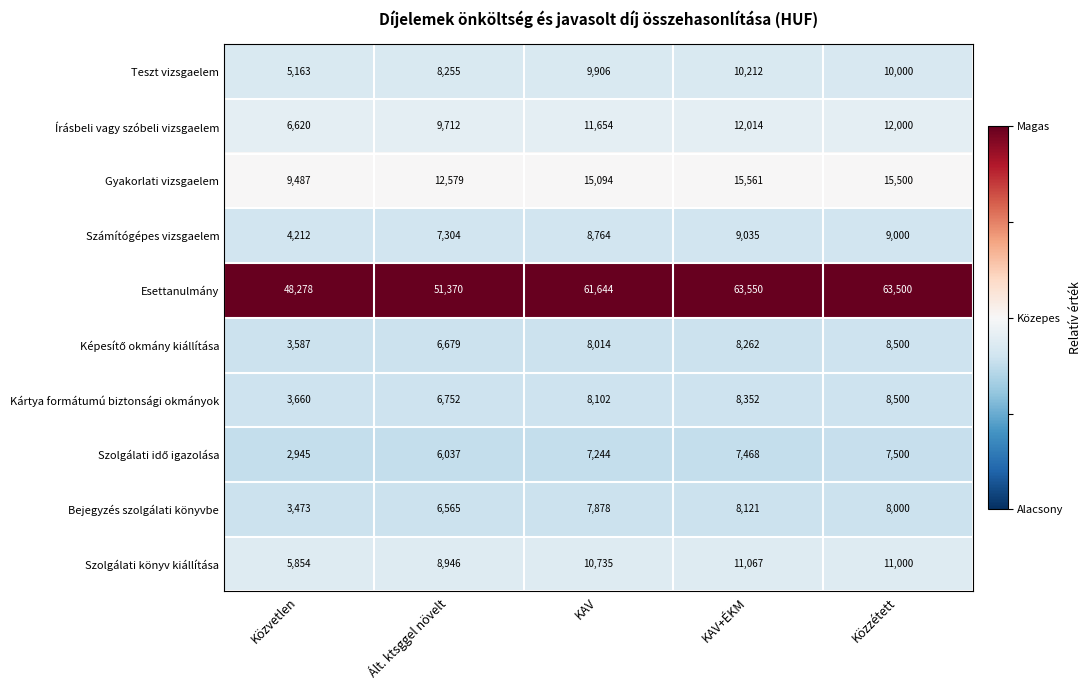

What is the sum of all Számítógépes vizsgaelem values?

38315